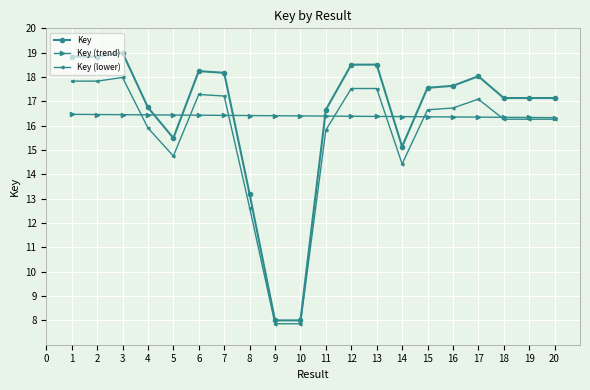

Rank the series at 3 from lowest to highest value.

Key (trend), Key (lower), Key